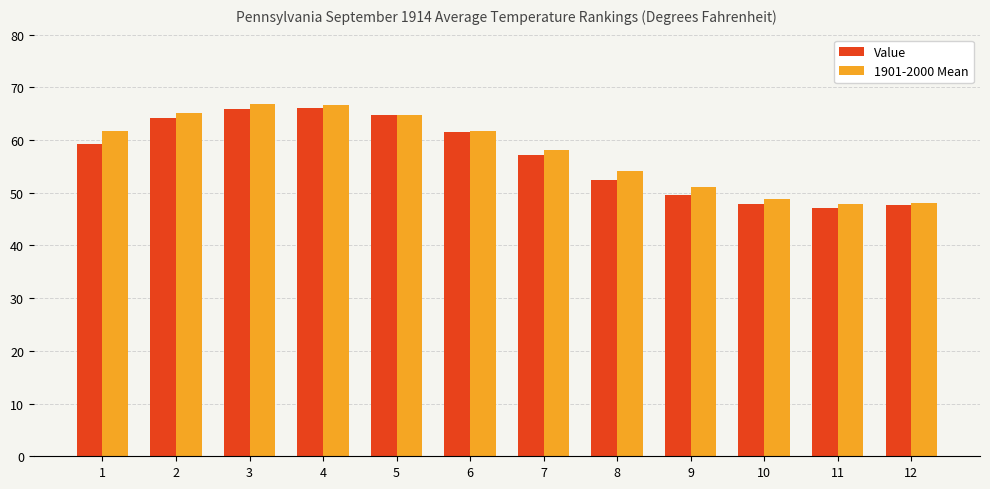

Is the value of Value at 6 greater than the value of 1901-2000 Mean at 4?

No